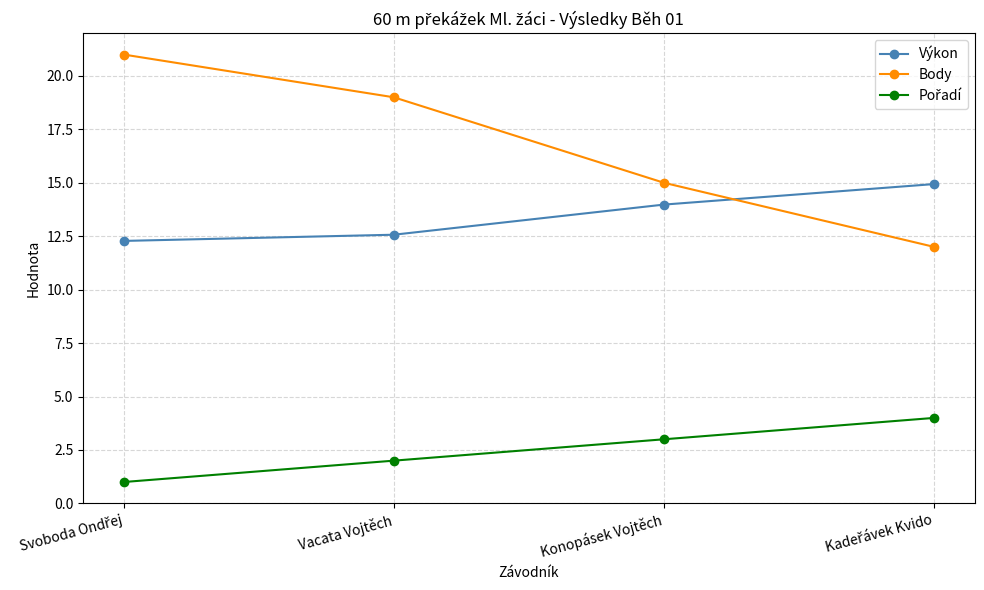

At how many categories does at least one series exceed 9?

4